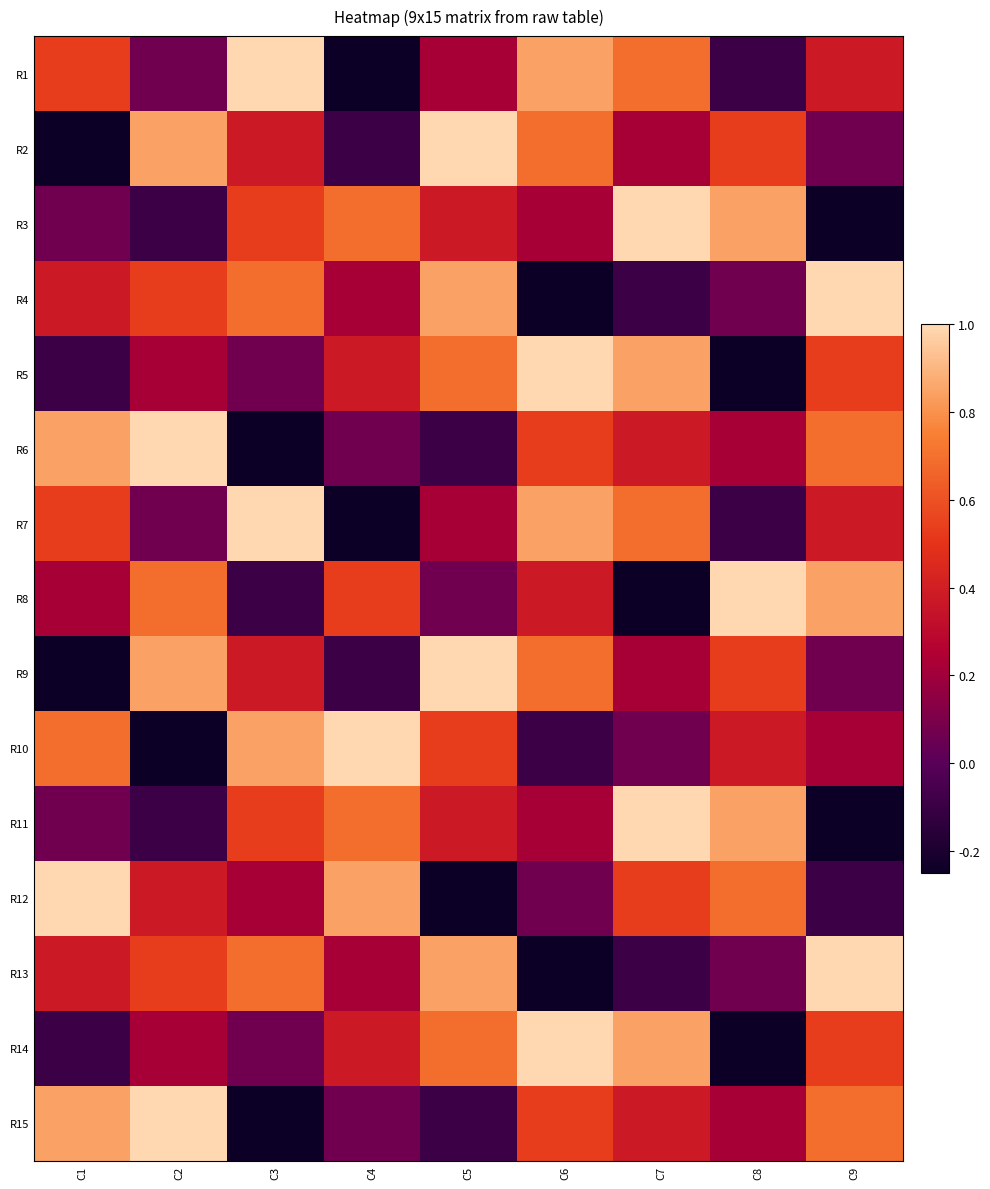

Reading right to left, what are all the values shown in this chart?

R1: C9=0.4	C8=-0.1	C7=0.7	C6=0.8	C5=0.2	C4=-0.2	C3=1.0	C2=0.1	C1=0.5
R2: C9=0.1	C8=0.5	C7=0.2	C6=0.7	C5=1.0	C4=-0.1	C3=0.4	C2=0.8	C1=-0.2
R3: C9=-0.2	C8=0.8	C7=1.0	C6=0.2	C5=0.4	C4=0.7	C3=0.5	C2=-0.1	C1=0.1
R4: C9=1.0	C8=0.1	C7=-0.1	C6=-0.2	C5=0.8	C4=0.2	C3=0.7	C2=0.5	C1=0.4
R5: C9=0.5	C8=-0.2	C7=0.8	C6=1.0	C5=0.7	C4=0.4	C3=0.1	C2=0.2	C1=-0.1
R6: C9=0.7	C8=0.2	C7=0.4	C6=0.5	C5=-0.1	C4=0.1	C3=-0.2	C2=1.0	C1=0.8
R7: C9=0.4	C8=-0.1	C7=0.7	C6=0.8	C5=0.2	C4=-0.2	C3=1.0	C2=0.1	C1=0.5
R8: C9=0.8	C8=1.0	C7=-0.2	C6=0.4	C5=0.1	C4=0.5	C3=-0.1	C2=0.7	C1=0.2
R9: C9=0.1	C8=0.5	C7=0.2	C6=0.7	C5=1.0	C4=-0.1	C3=0.4	C2=0.8	C1=-0.2
R10: C9=0.2	C8=0.4	C7=0.1	C6=-0.1	C5=0.5	C4=1.0	C3=0.8	C2=-0.2	C1=0.7
R11: C9=-0.2	C8=0.8	C7=1.0	C6=0.2	C5=0.4	C4=0.7	C3=0.5	C2=-0.1	C1=0.1
R12: C9=-0.1	C8=0.7	C7=0.5	C6=0.1	C5=-0.2	C4=0.8	C3=0.2	C2=0.4	C1=1.0
R13: C9=1.0	C8=0.1	C7=-0.1	C6=-0.2	C5=0.8	C4=0.2	C3=0.7	C2=0.5	C1=0.4
R14: C9=0.5	C8=-0.2	C7=0.8	C6=1.0	C5=0.7	C4=0.4	C3=0.1	C2=0.2	C1=-0.1
R15: C9=0.7	C8=0.2	C7=0.4	C6=0.5	C5=-0.1	C4=0.1	C3=-0.2	C2=1.0	C1=0.8